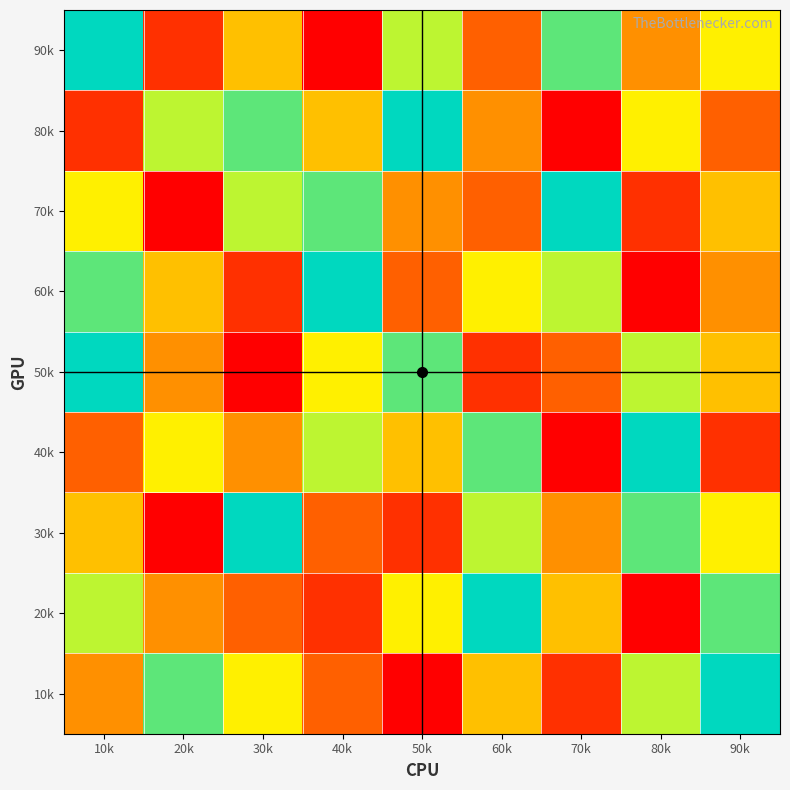

What is the minimum value shown in the chart?

1